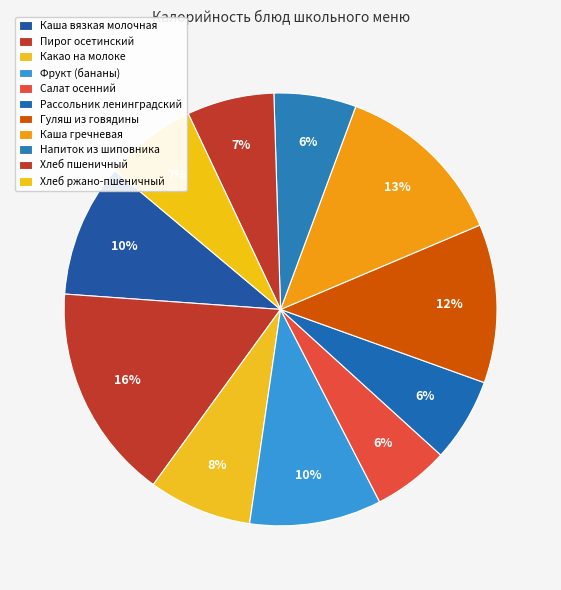

How many slices are in this pie chart?

11